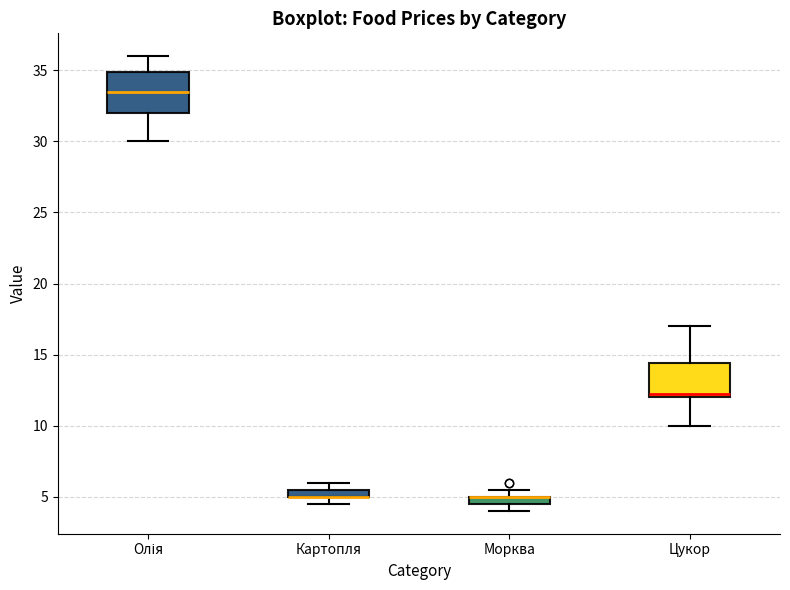

Which box is the tallest, from its lower edge to its upper edge?

Олія